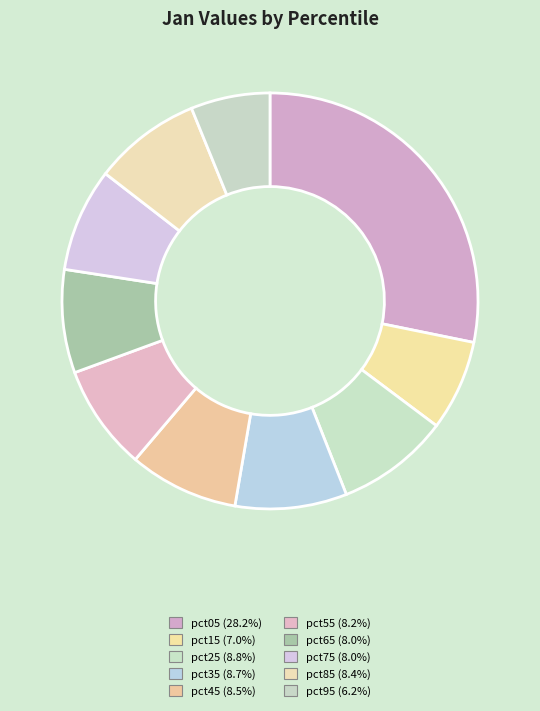

How many slices are in this pie chart?

10